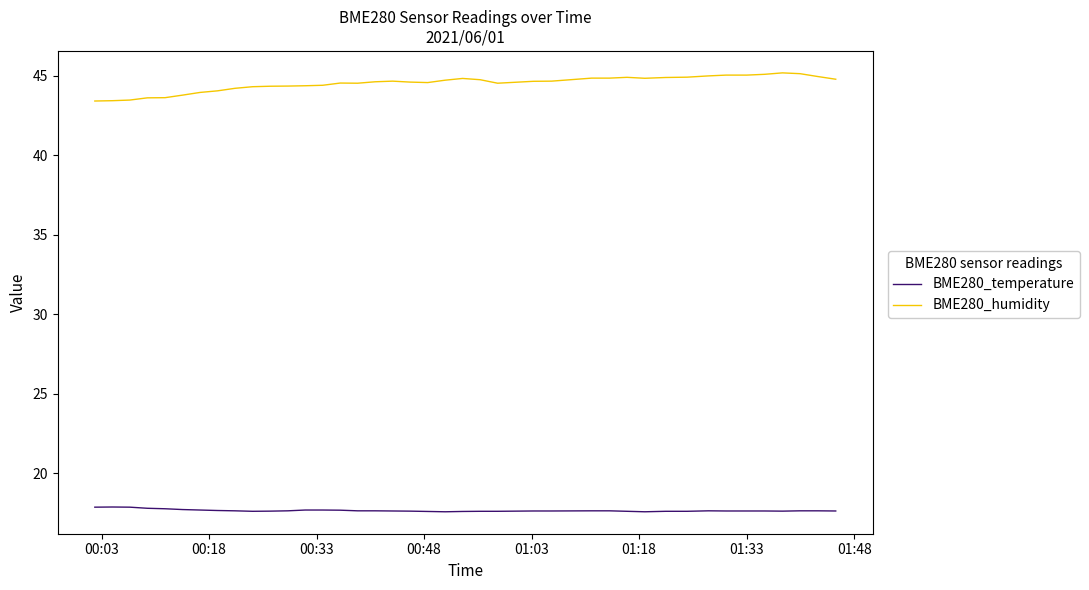

What is the minimum value shown in the chart?

17.6